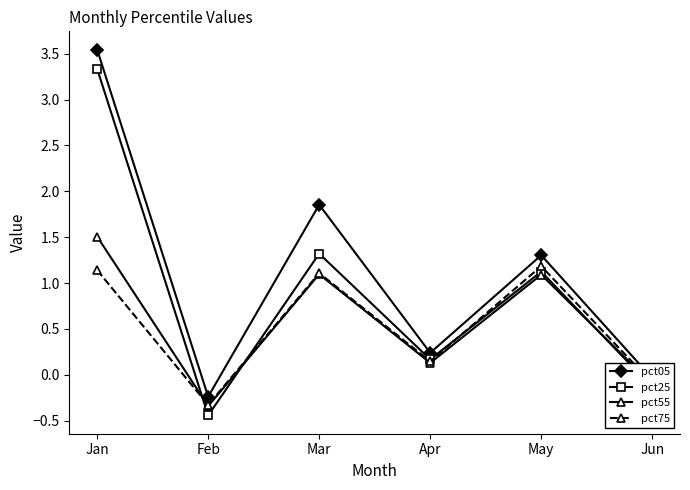

Is it true that pct25 equals 0.7 at Jan?

False